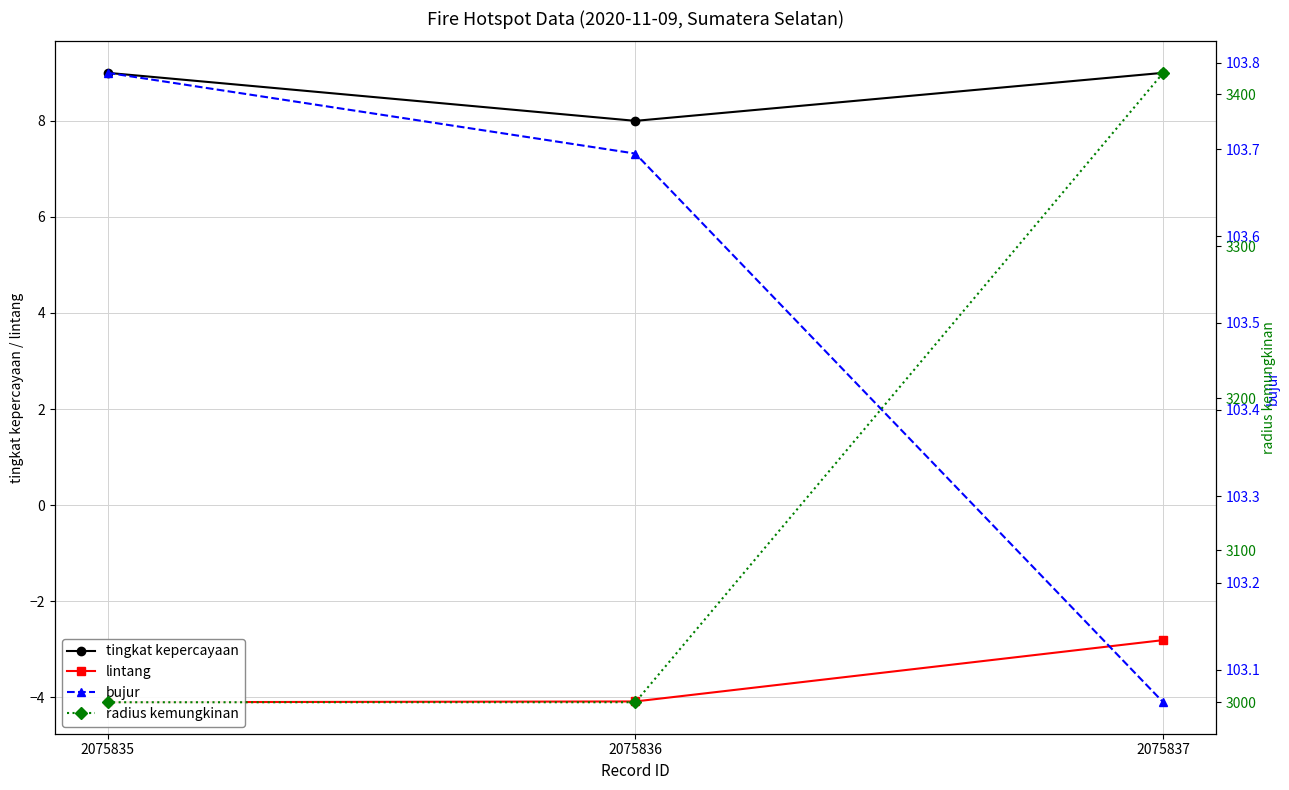

Which series has the largest total across all categories?

radius kemungkinan